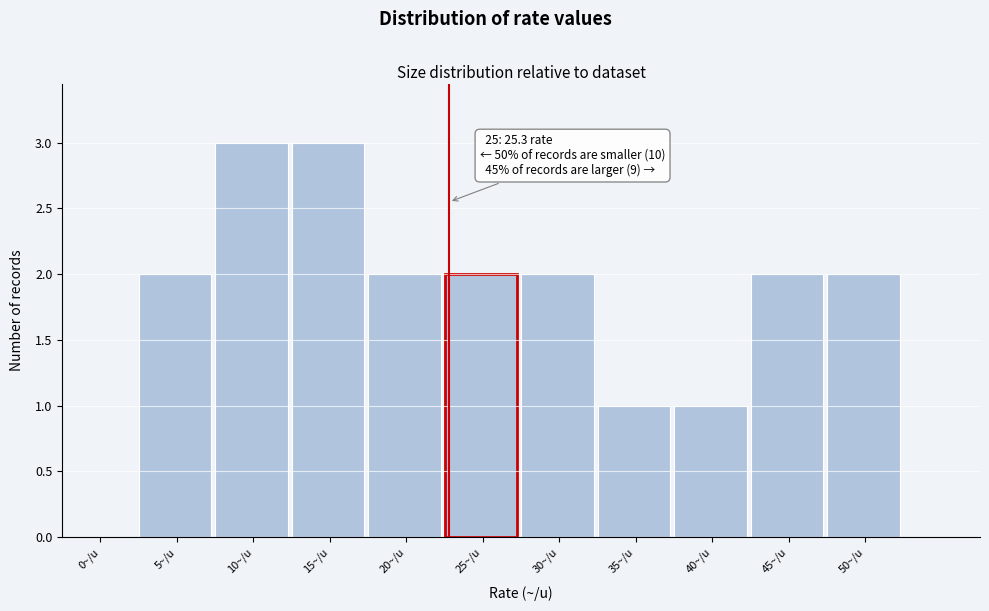

Reading right to left, extract all data points from this chart.

50~/u=2	45~/u=2	40~/u=1	35~/u=1	30~/u=2	25~/u=2	20~/u=2	15~/u=3	10~/u=3	5~/u=2	0~/u=0